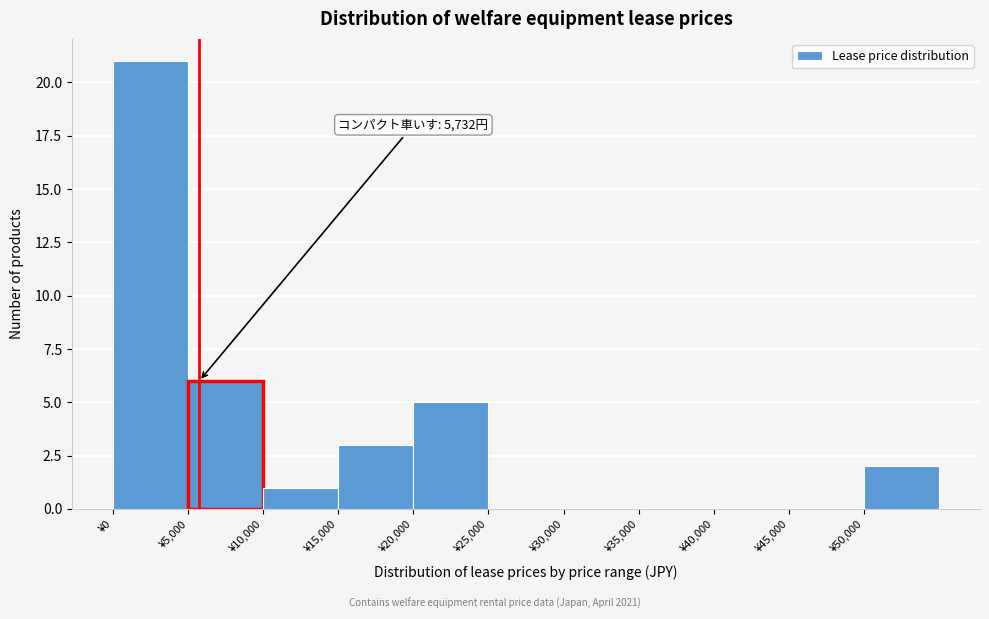

Over which range of the x-axis is the bar tallest?

0 to 5000